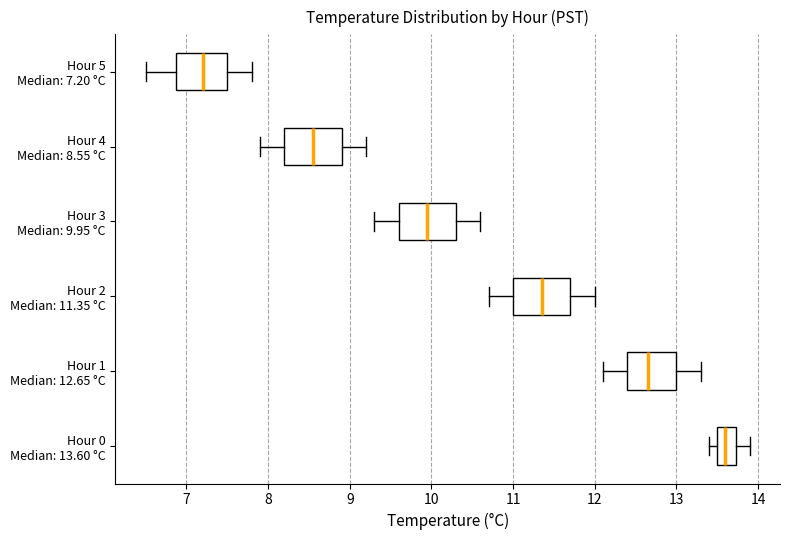

Where does the right whisker of the box for Hour 5 Median: 7.20 °C end on the x-axis? The values are not printed on the chart, so give them approximately, as read against the axis.

7.8